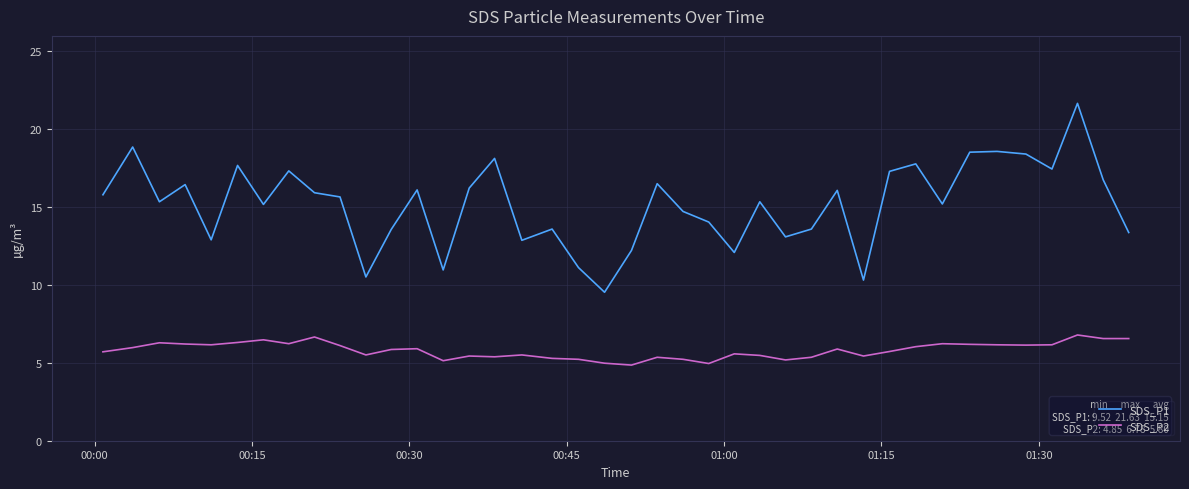

What is the difference between the maximum and minimum values in the SDS_P1 series?

12.1